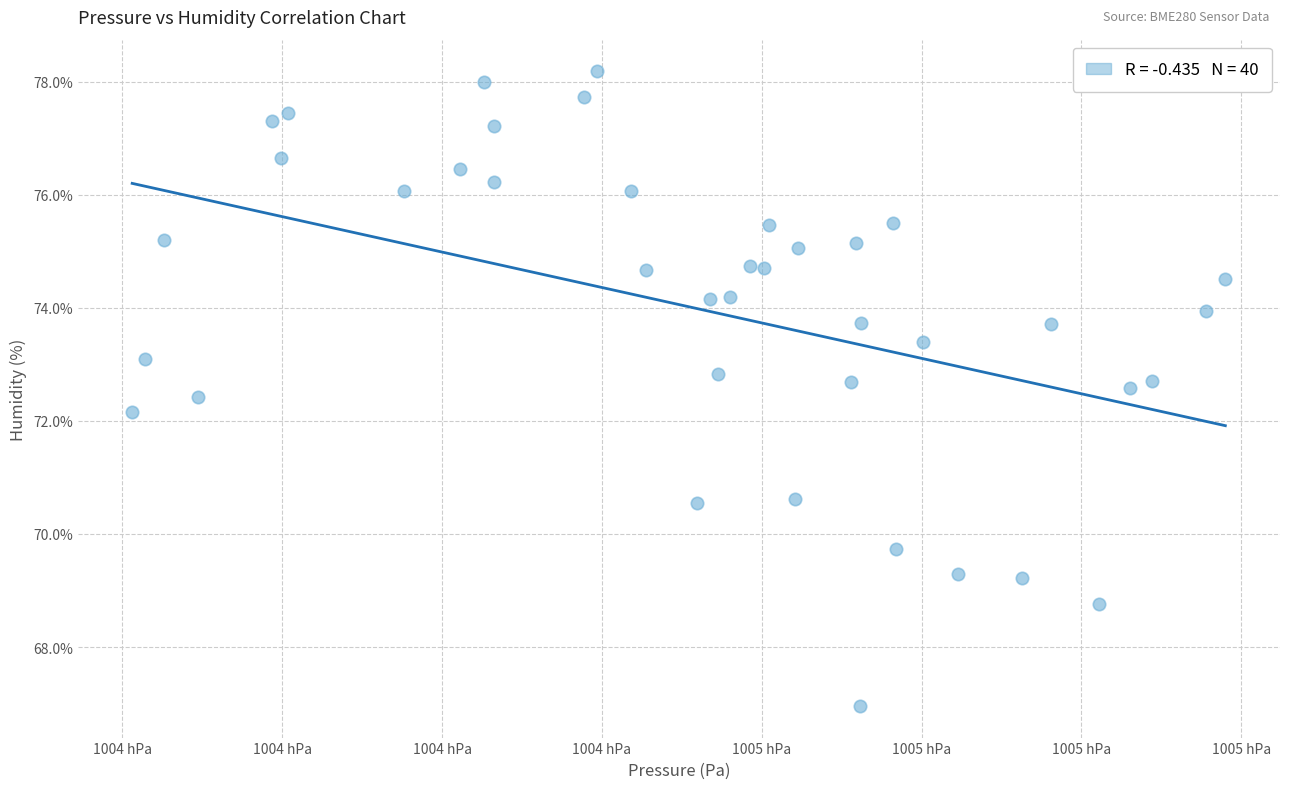

What is the range of X values (max minus min)?

136.8